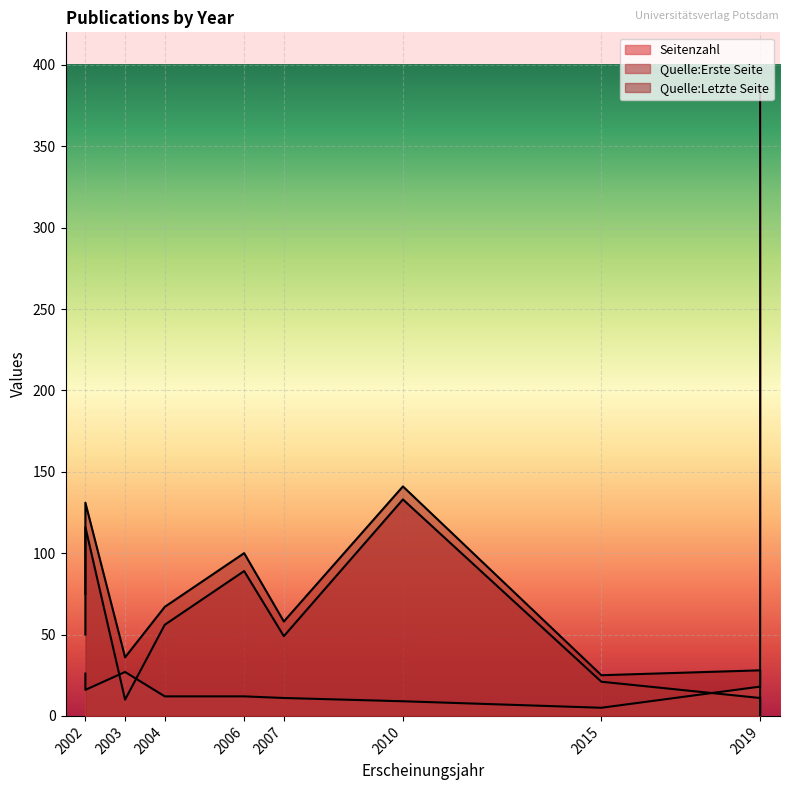

What is the sum of all Quelle:Erste Seite values?

535